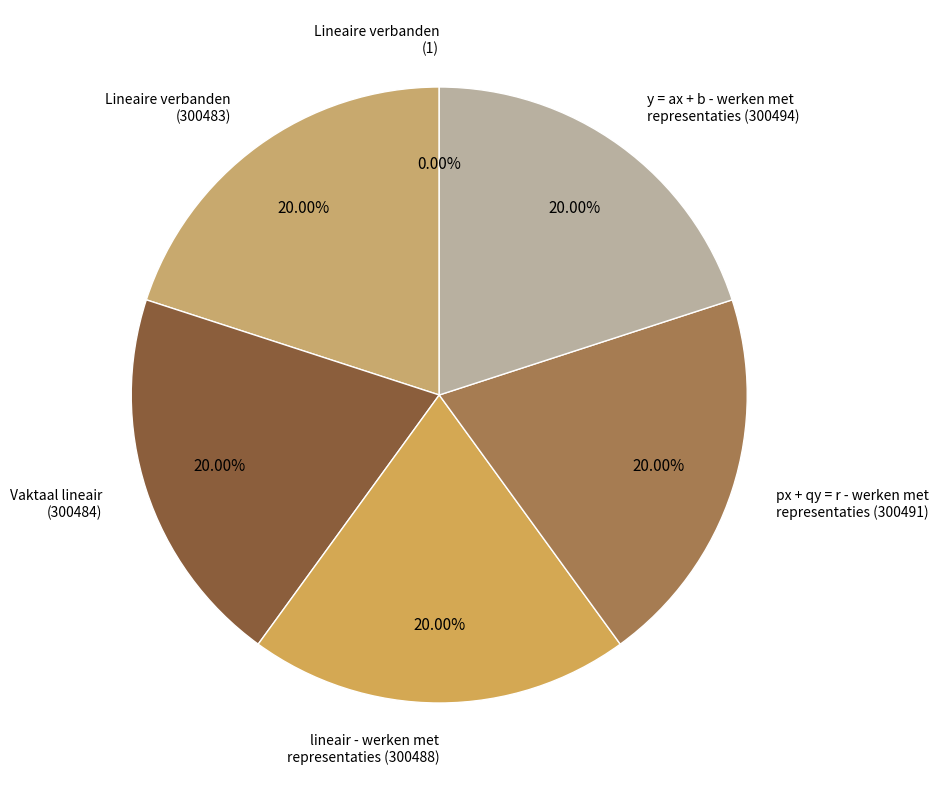

To the nearest percent, what is the average slice percentage?

17%